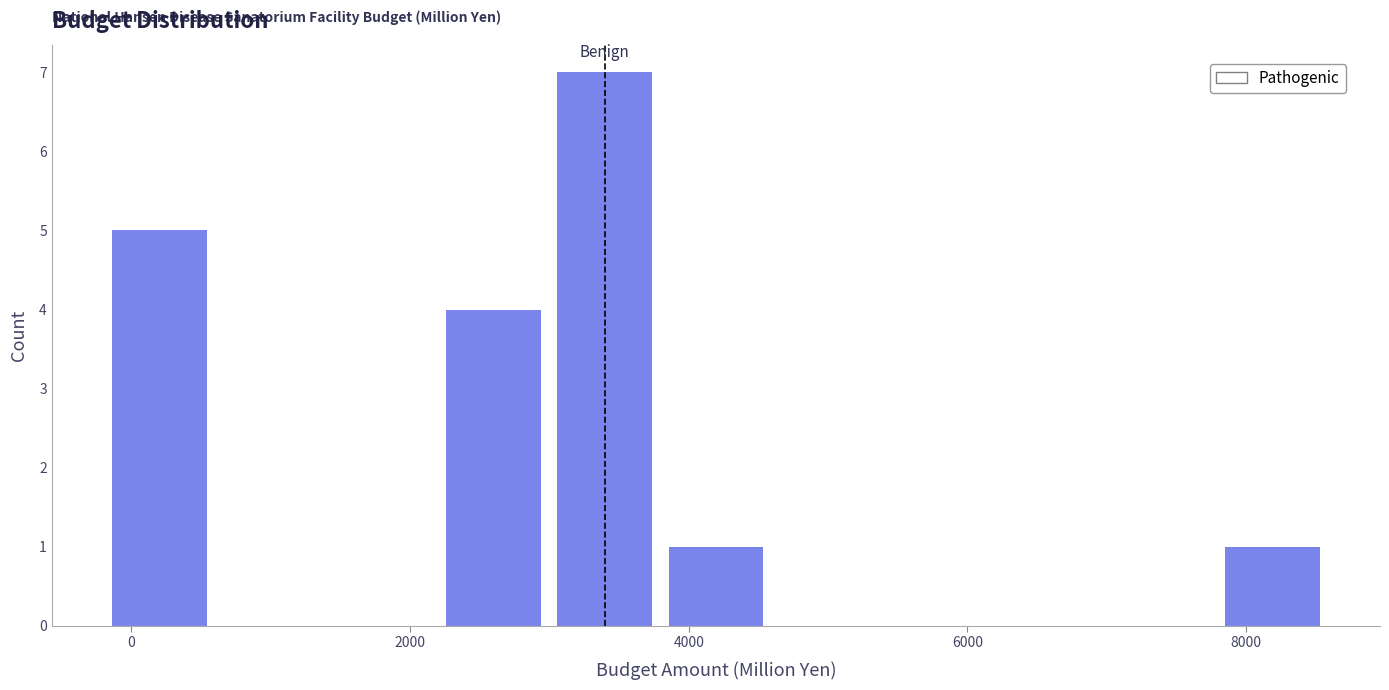

Around what value on the x-axis is the tallest bar? Give the approximate position of its centre, as read against the axis.

3400